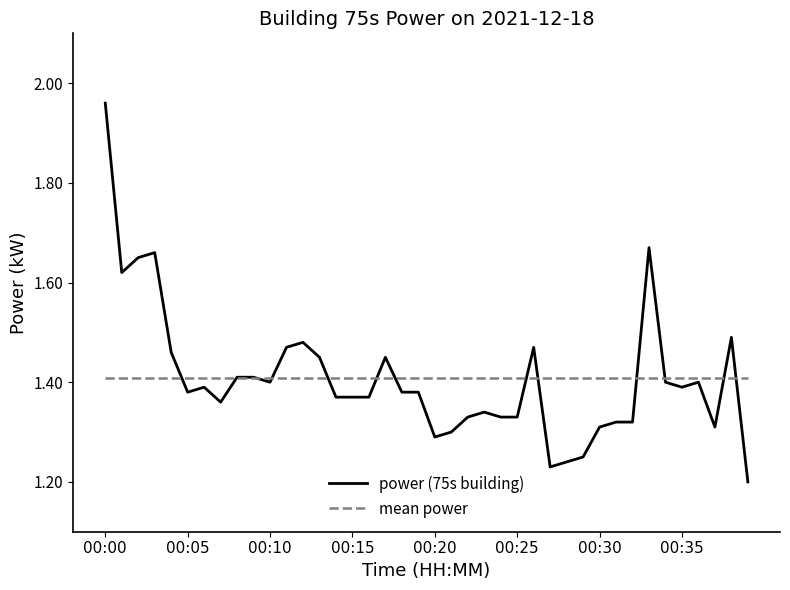

Rank the series by their maximum value, from highest to lowest.

power (75s building), mean power